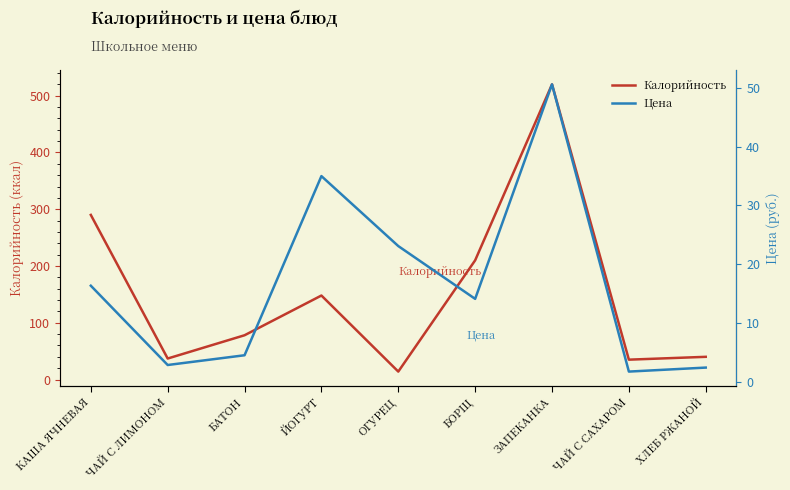

At how many categories does at least one series exceed 321?

1